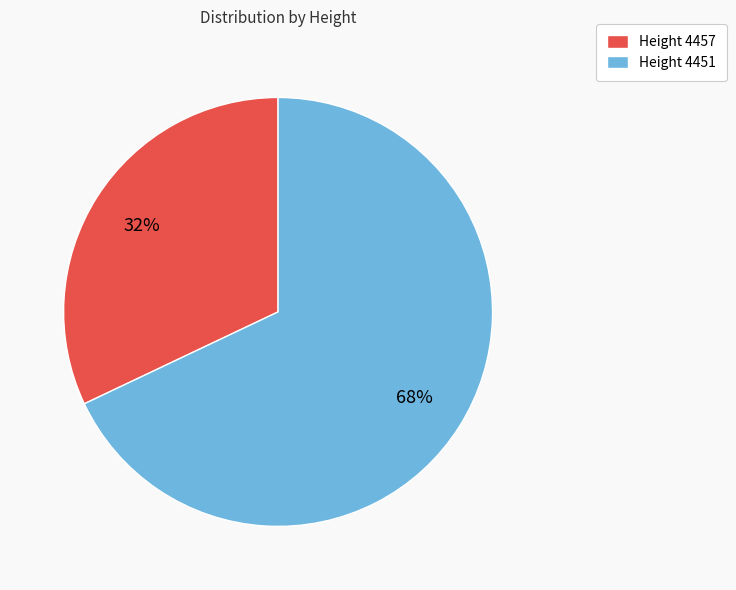

To the nearest percent, what percentage of the pie is Height 4457?

32%